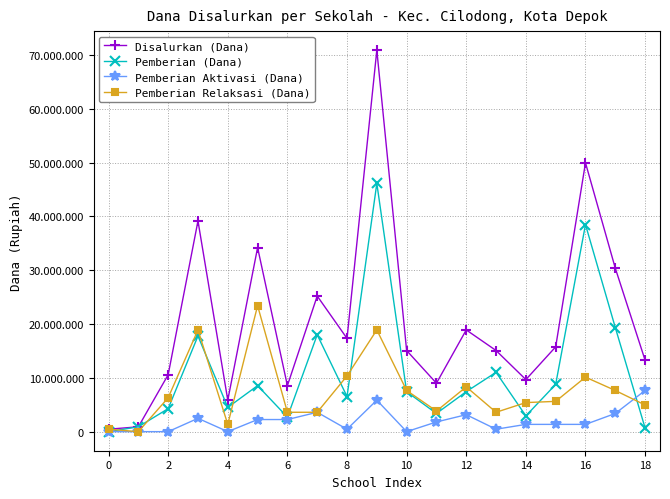

Rank the series by their maximum value, from highest to lowest.

Disalurkan (Dana), Pemberian (Dana), Pemberian Relaksasi (Dana), Pemberian Aktivasi (Dana)